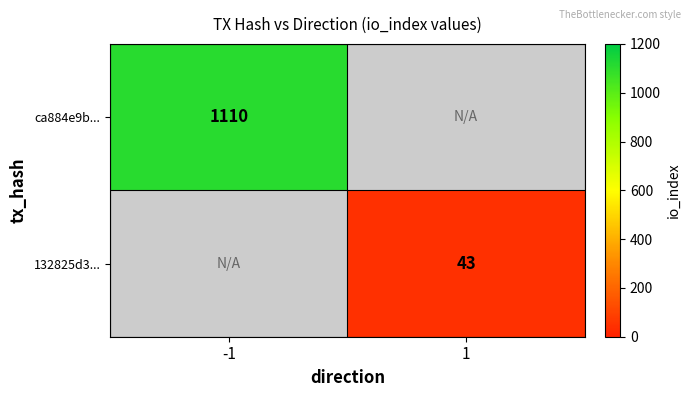

At how many categories does at least one series exceed 1061?

1